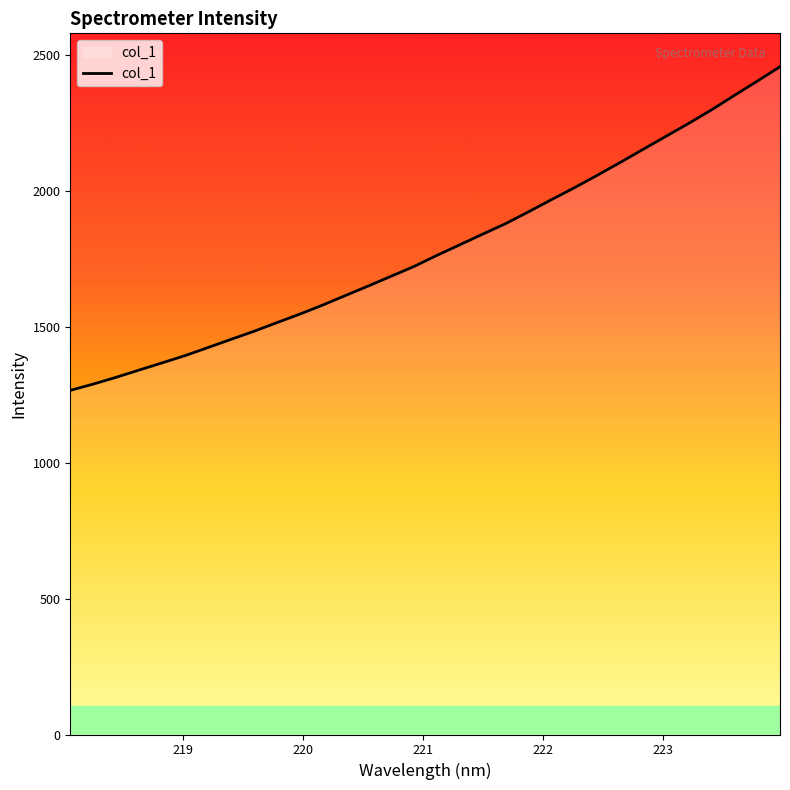

What is the minimum value shown in the chart?

1265.9